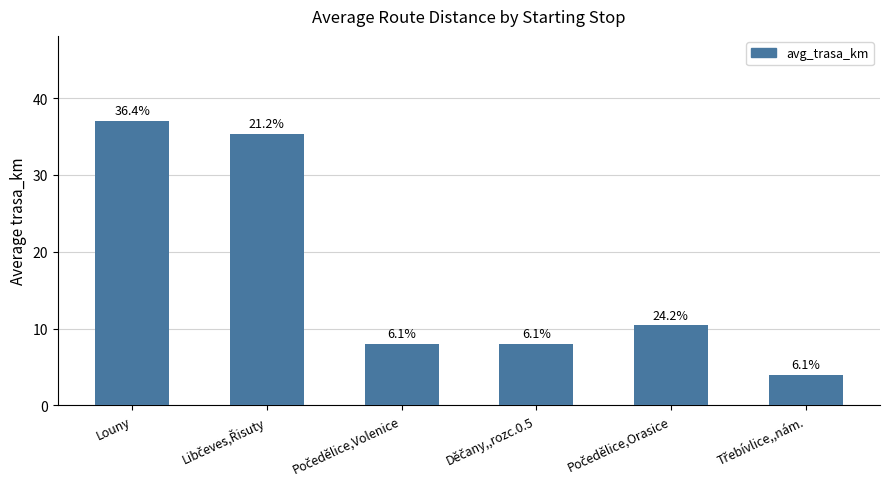

Between Louny and Třebívlice,,nám., which is larger?

Louny